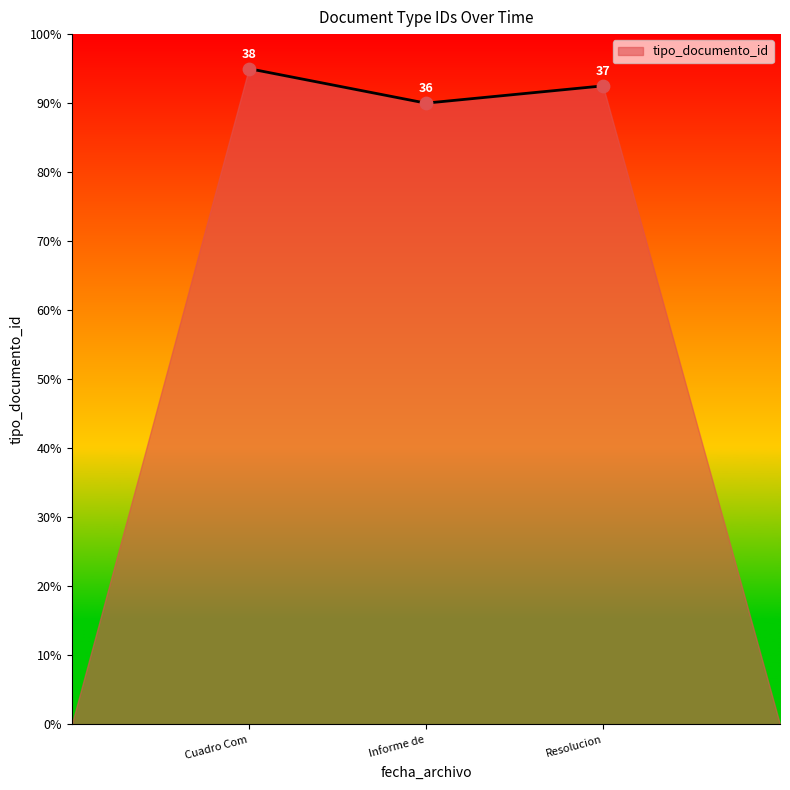

Which has a higher value, Informe de or Resolucion?

Resolucion